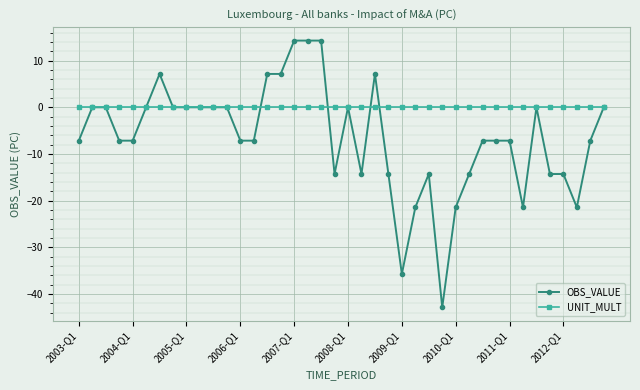

Does the chart have visible grid lines?

Yes